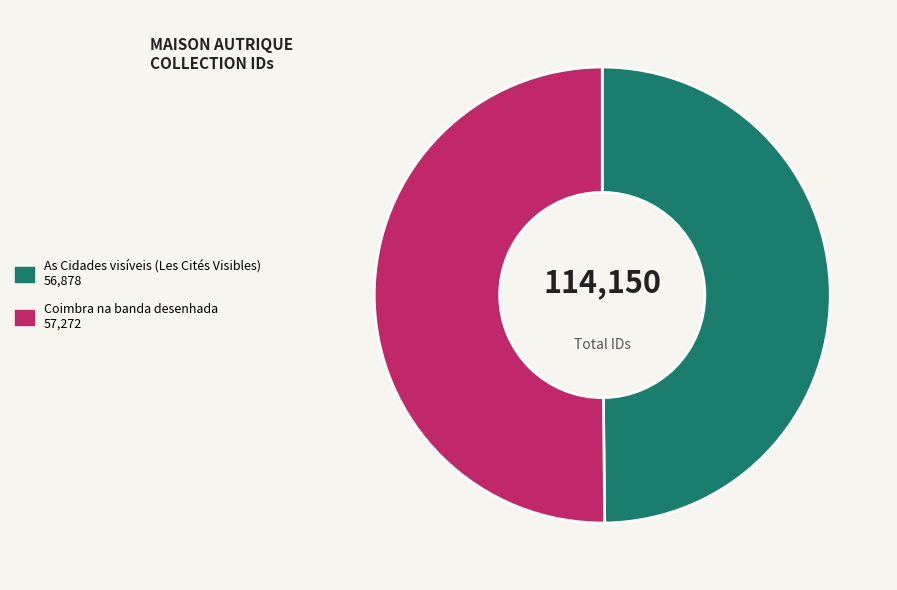

Do Coimbra na banda desenhada and As Cidades visíveis (Les Cités Visibles) together represent more than half of the pie?

Yes